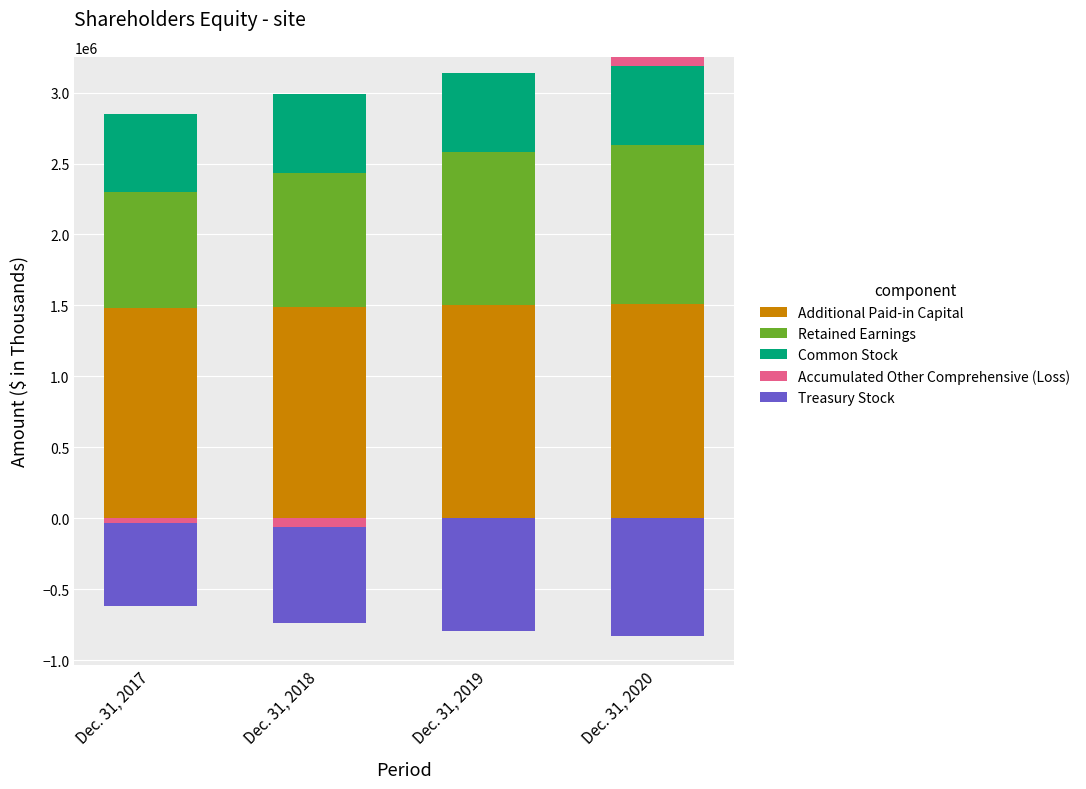

Which series changed the most between Dec. 31, 2018 and Dec. 31, 2020?

Retained Earnings